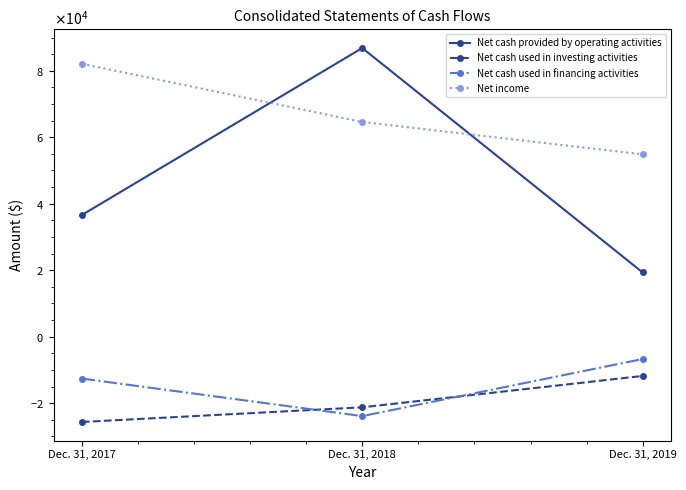

Which series has the largest total across all categories?

Net income